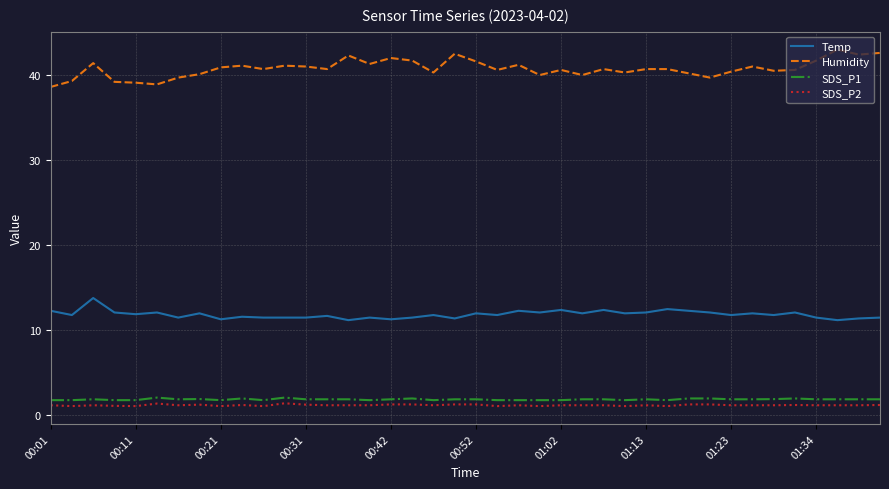

What are all the series names shown in the legend?

Temp, Humidity, SDS_P1, SDS_P2